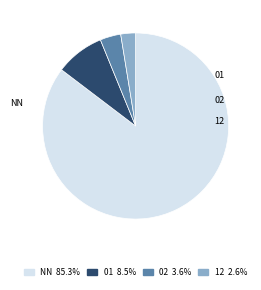

Does any single category account for the majority?

Yes